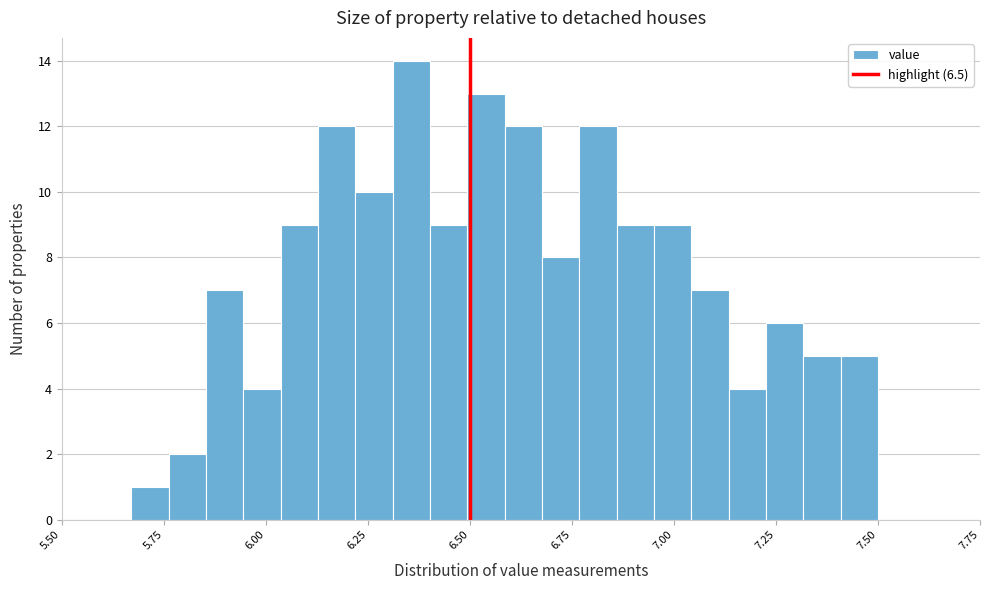

Around what value on the x-axis is the tallest bar? Give the approximate position of its centre, as read against the axis.

6.35